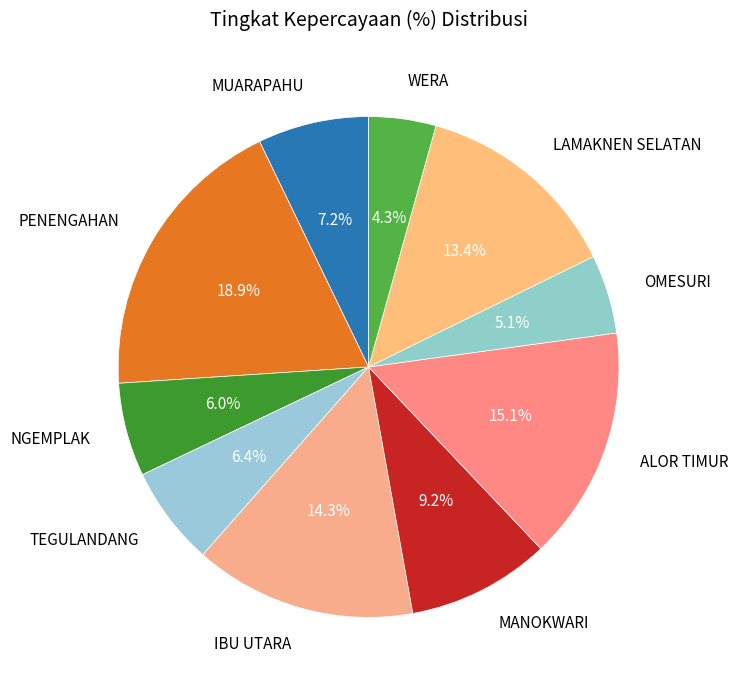

Is it true that OMESURI is 5% of the pie?

True